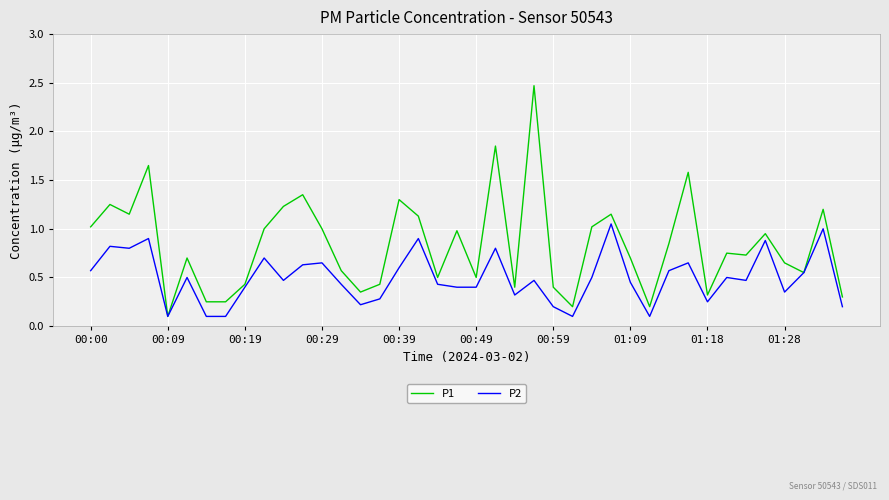

Which series has the largest total across all categories?

P1